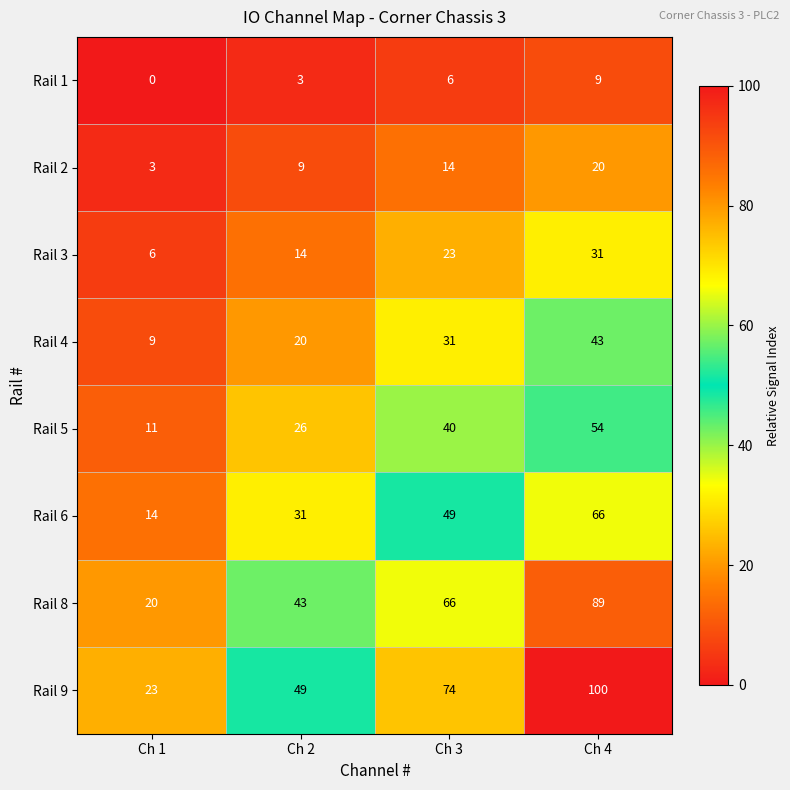

Which series has the largest range (max minus min)?

Rail 9